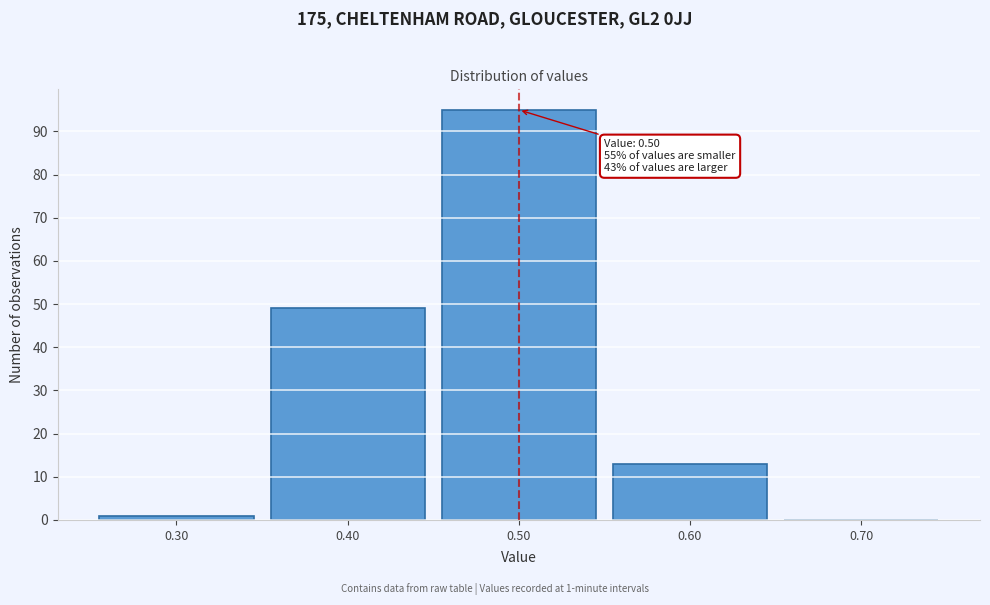

Over which range of the x-axis is the bar tallest?

0.45 to 0.55